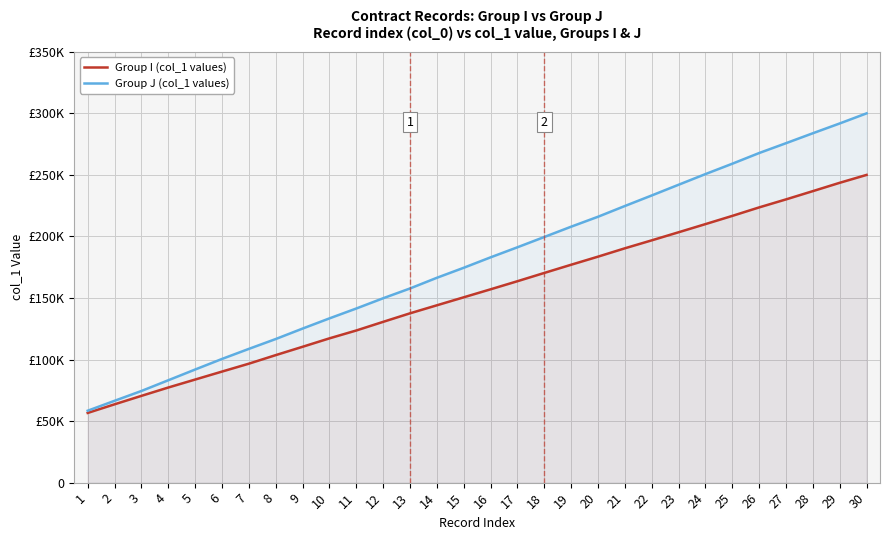

How many values in the Group J (col_1 values) series exceed 183?

15